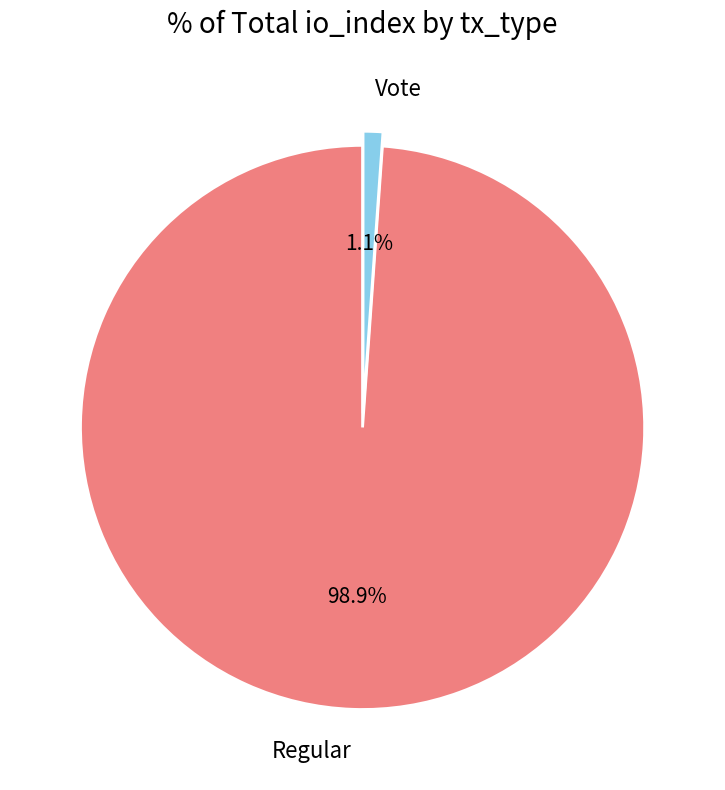

Which category has the smallest portion of the pie?

Vote